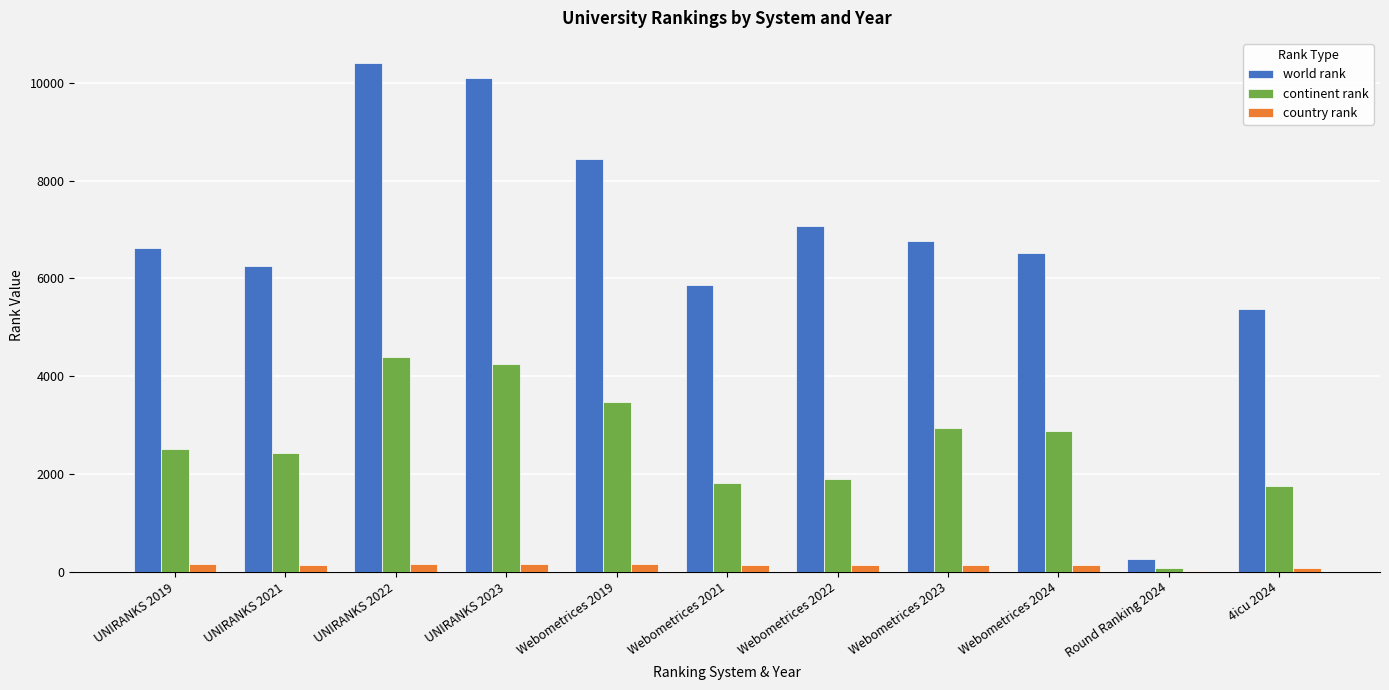

Which category has the highest value across all series?

UNIRANKS 2022